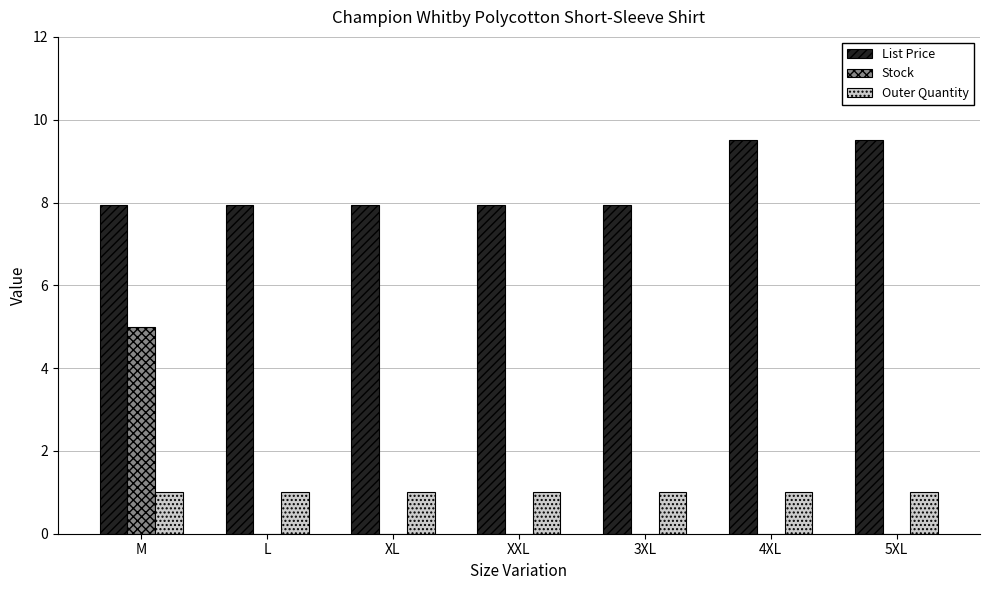

Which series changed the most between M and XL?

Stock